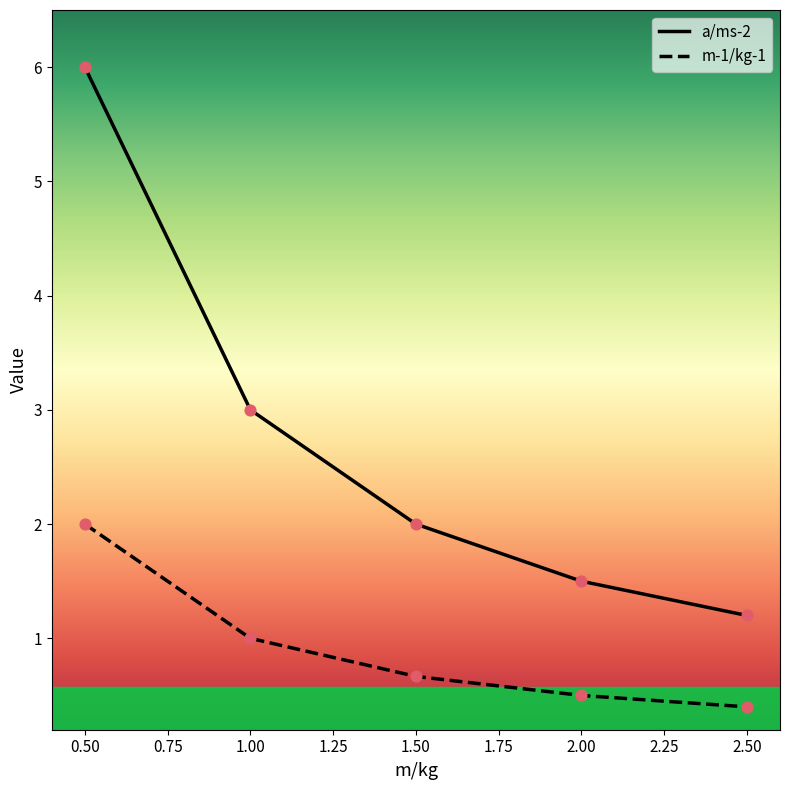

What is the total value across all series at 1.50?

2.7